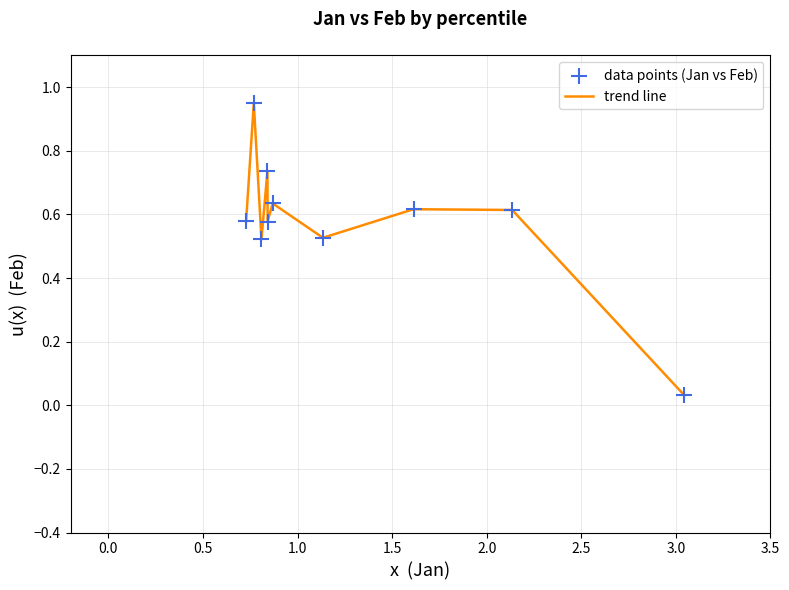

Does the chart have visible grid lines?

Yes